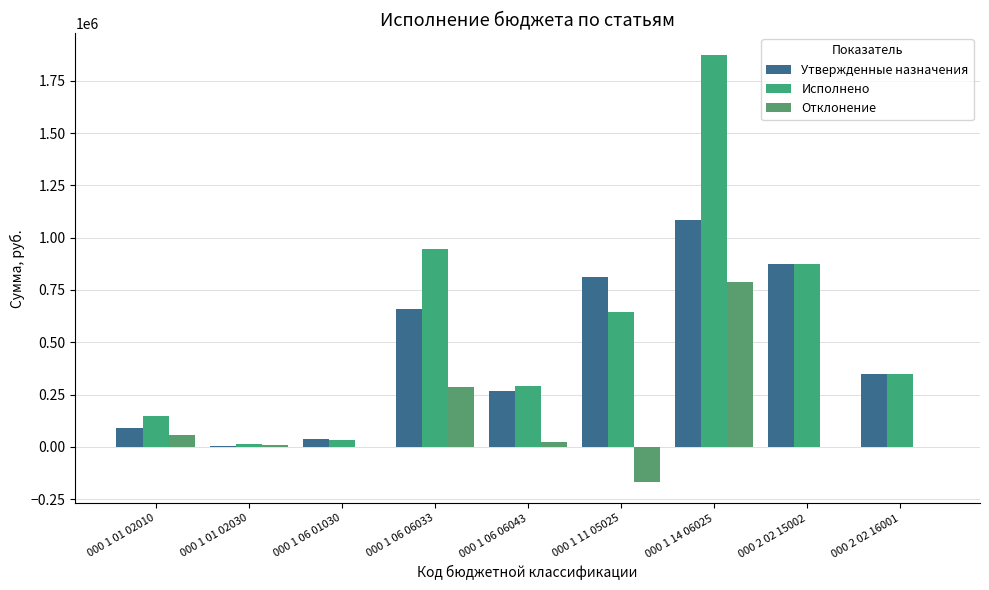

True or false: Утвержденные назначения has a value of 347515.0 at 000 2 02 16001.

True